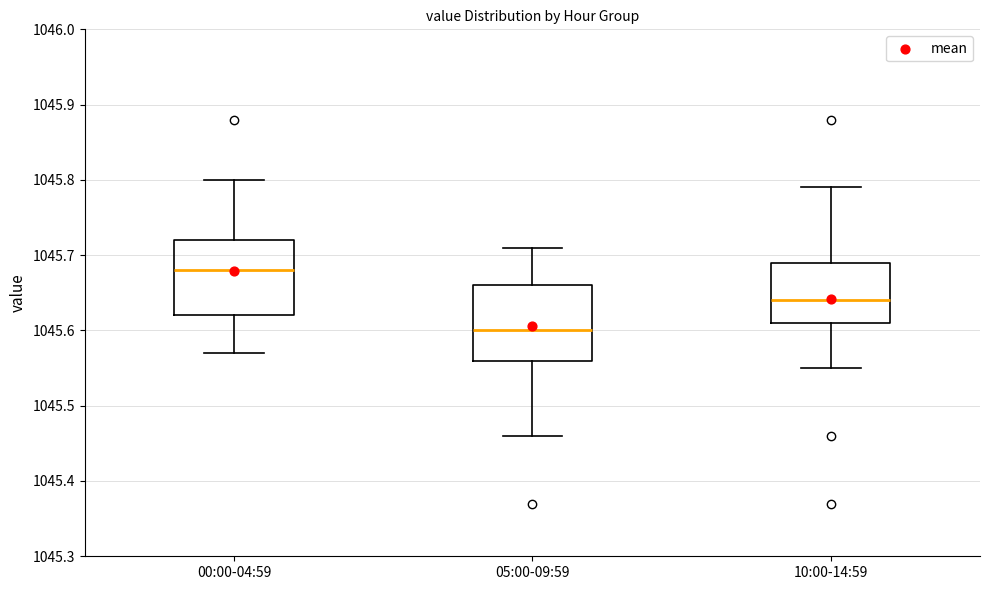

Reading left to right, transcribe this box plot: for each box, give where its median line is, the range the box spans, and where its two whiskers end, as read against the y-axis. The values are not printed on the chart, so give them approximately, as read against the axis.

00:00-04:59: median 1045.68, box 1045.62 to 1045.72, whiskers 1045.57 to 1045.80
05:00-09:59: median 1045.60, box 1045.56 to 1045.66, whiskers 1045.46 to 1045.71
10:00-14:59: median 1045.64, box 1045.61 to 1045.69, whiskers 1045.55 to 1045.79